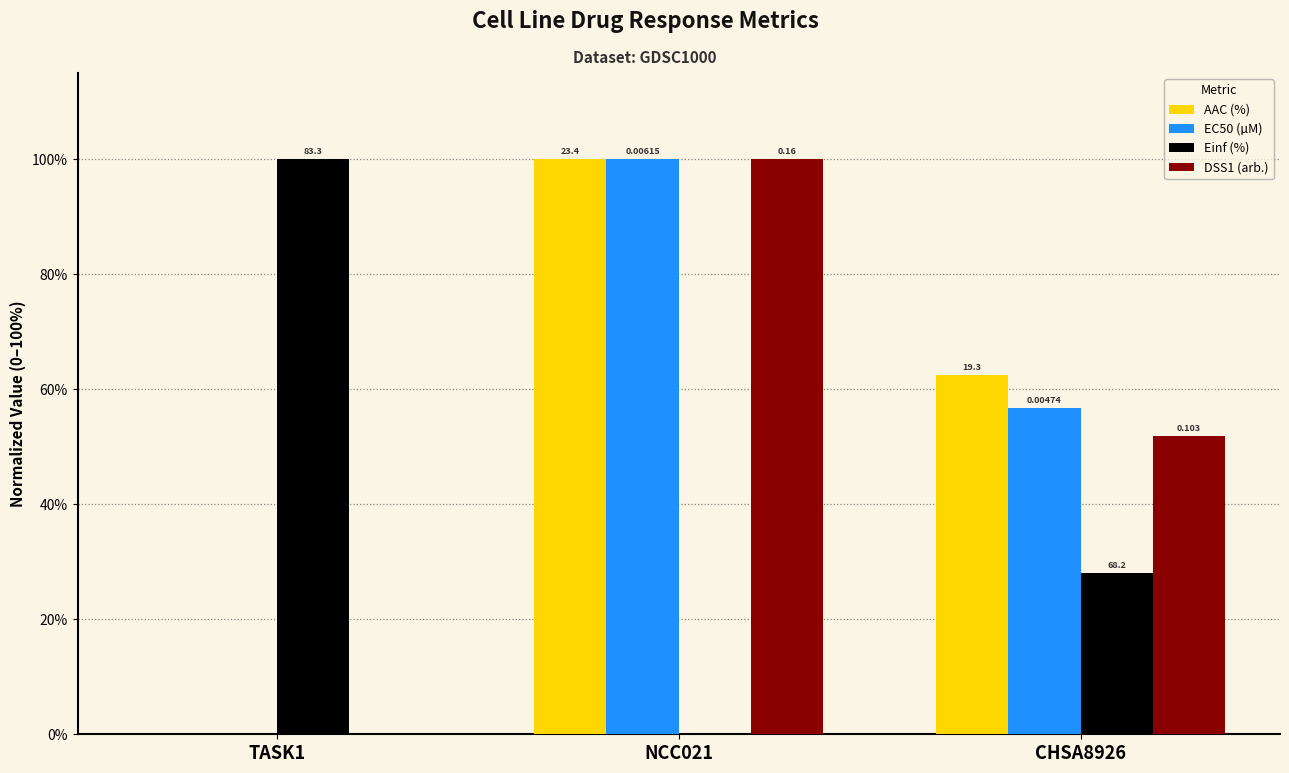

What are all the series names shown in the legend?

AAC (%), EC50 (µM), Einf (%), DSS1 (arb.)